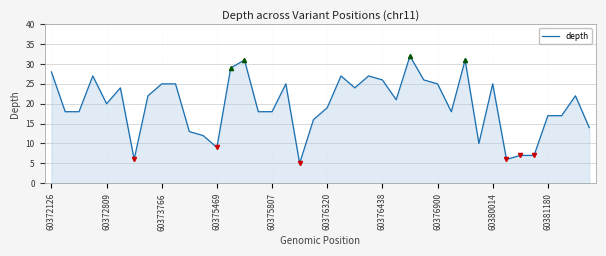

True or false: there are more than 0 points higher than both neighbors.

True